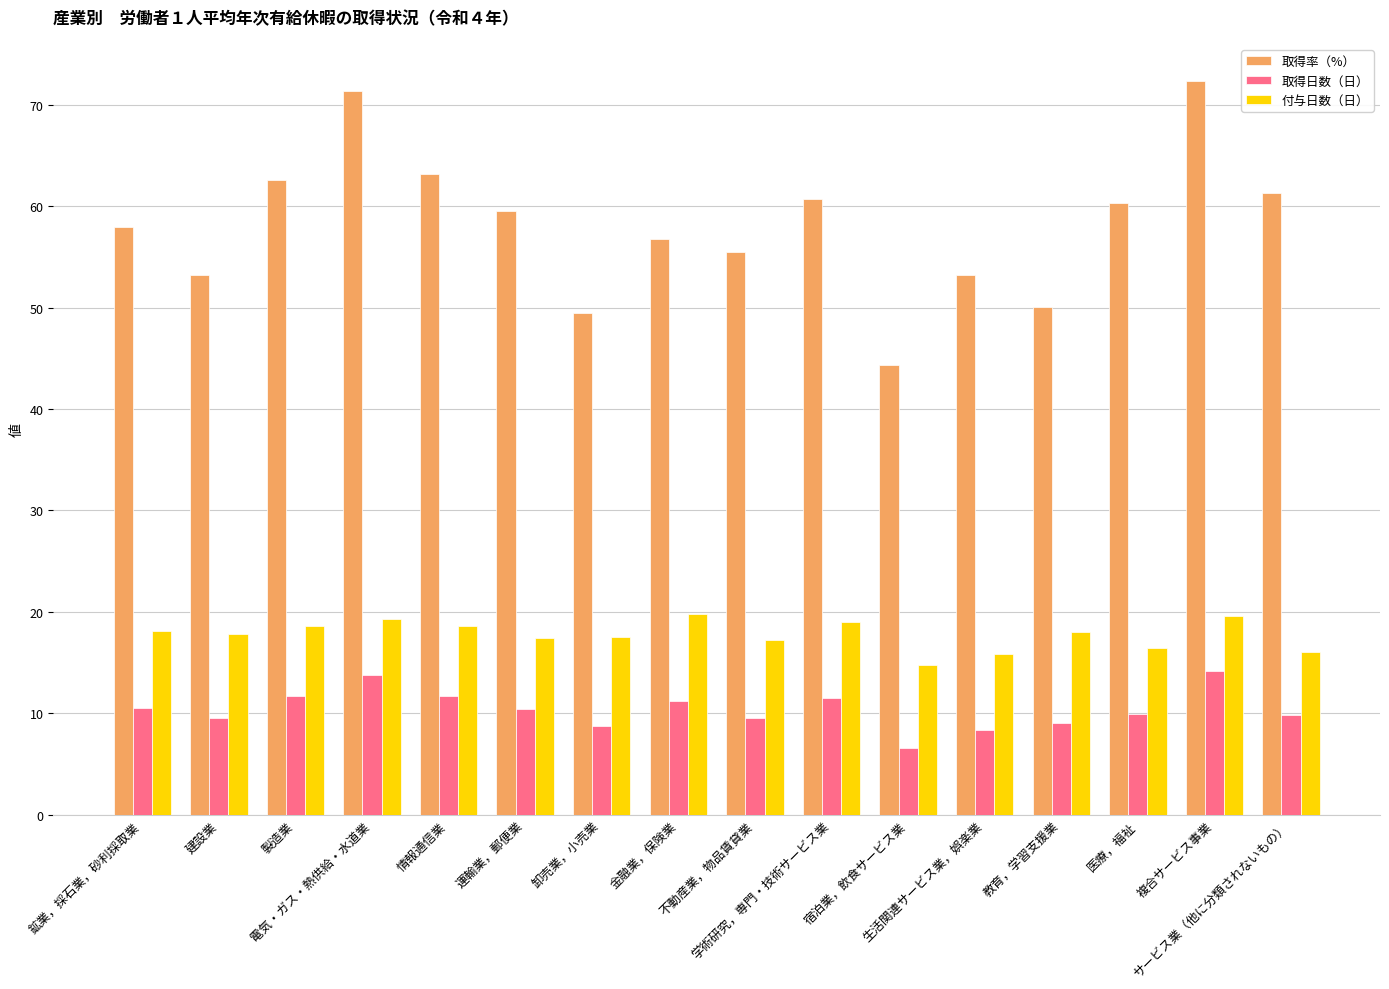

What is the minimum value for 取得日数（日）?

6.6